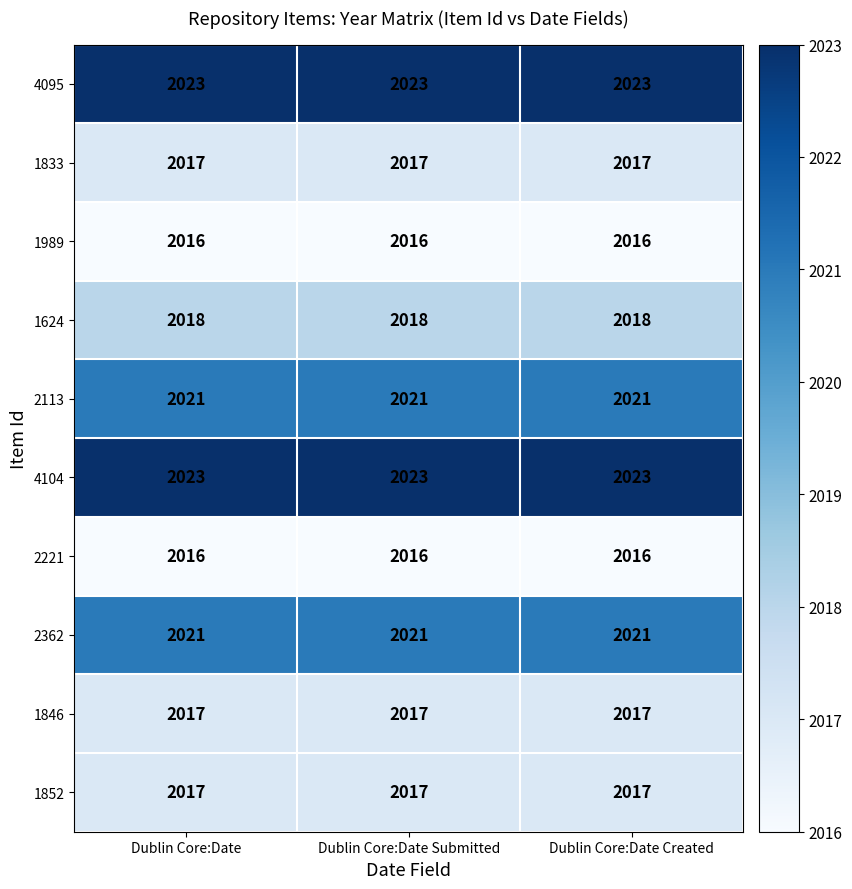

What is the sum of all 2113 values?

6063